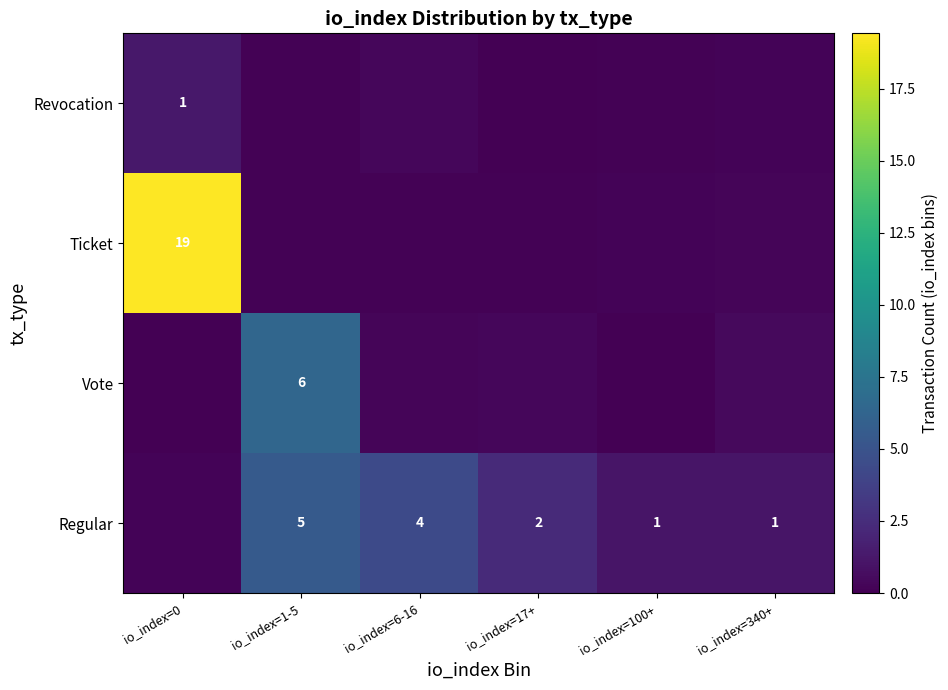

Rank the series at io_index=17+ from highest to lowest value.

Regular, Vote, Ticket, Revocation